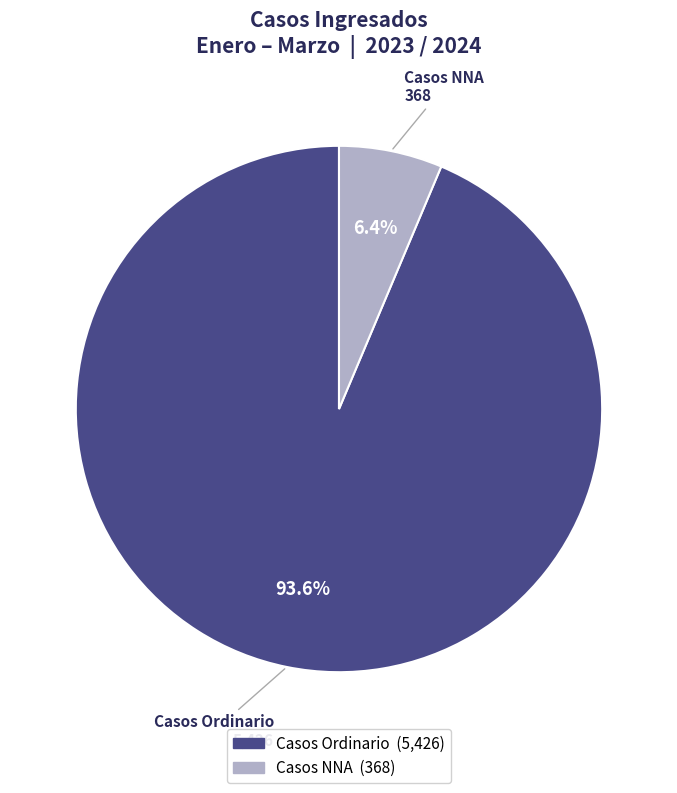

Is Casos Ordinario the majority of the pie?

Yes